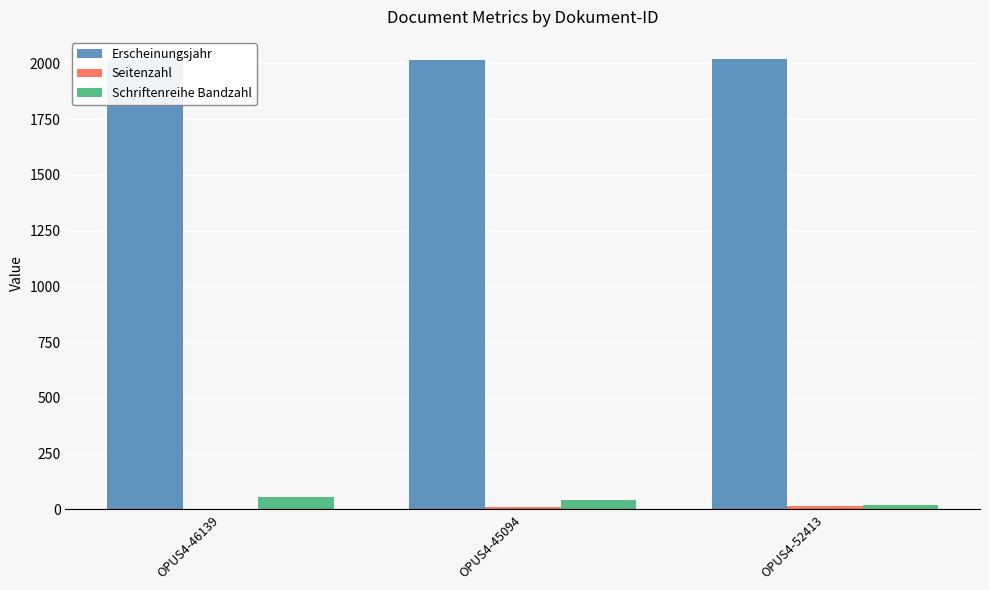

Count the Schriftenreihe Bandzahl values in the range 18 to 54.

3